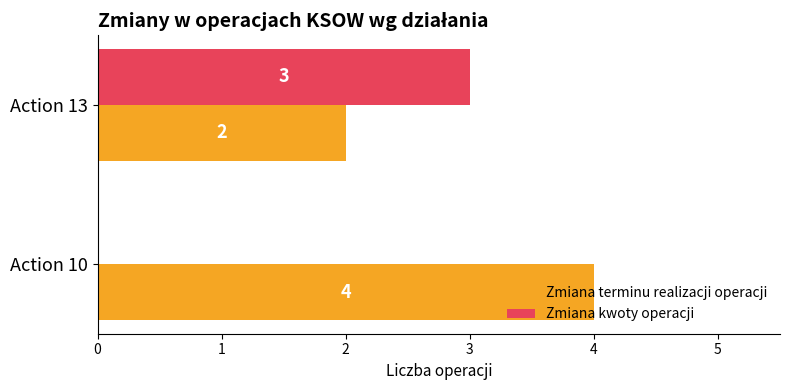

What is the greatest value displayed?

4